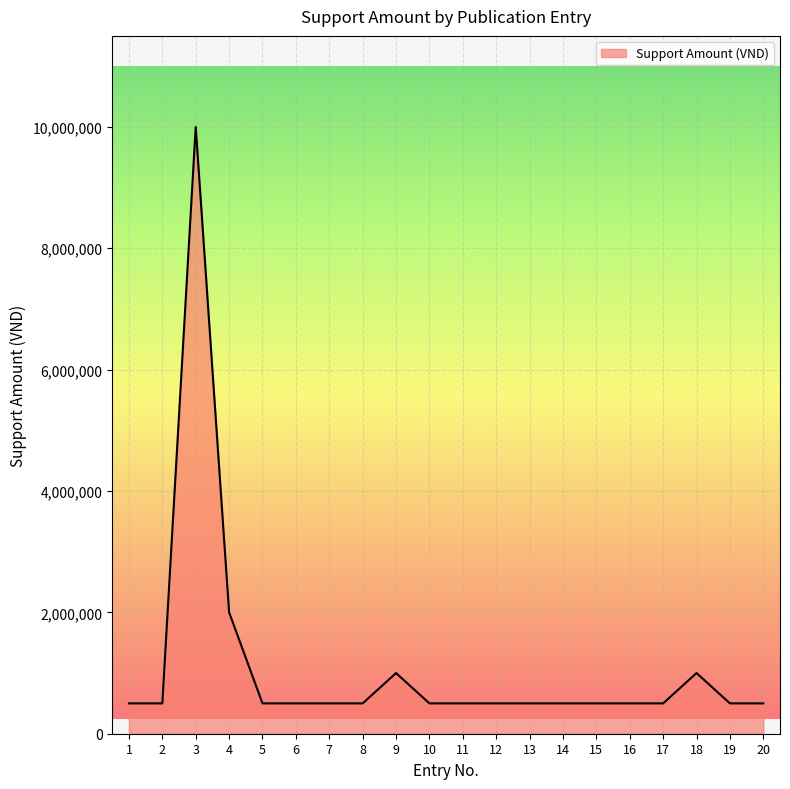

Reading right to left, what are all the values shown in this chart?

20=500000	19=500000	18=1000000	17=500000	16=500000	15=500000	14=500000	13=500000	12=500000	11=500000	10=500000	9=1000000	8=500000	7=500000	6=500000	5=500000	4=2000000	3=10000000	2=500000	1=500000